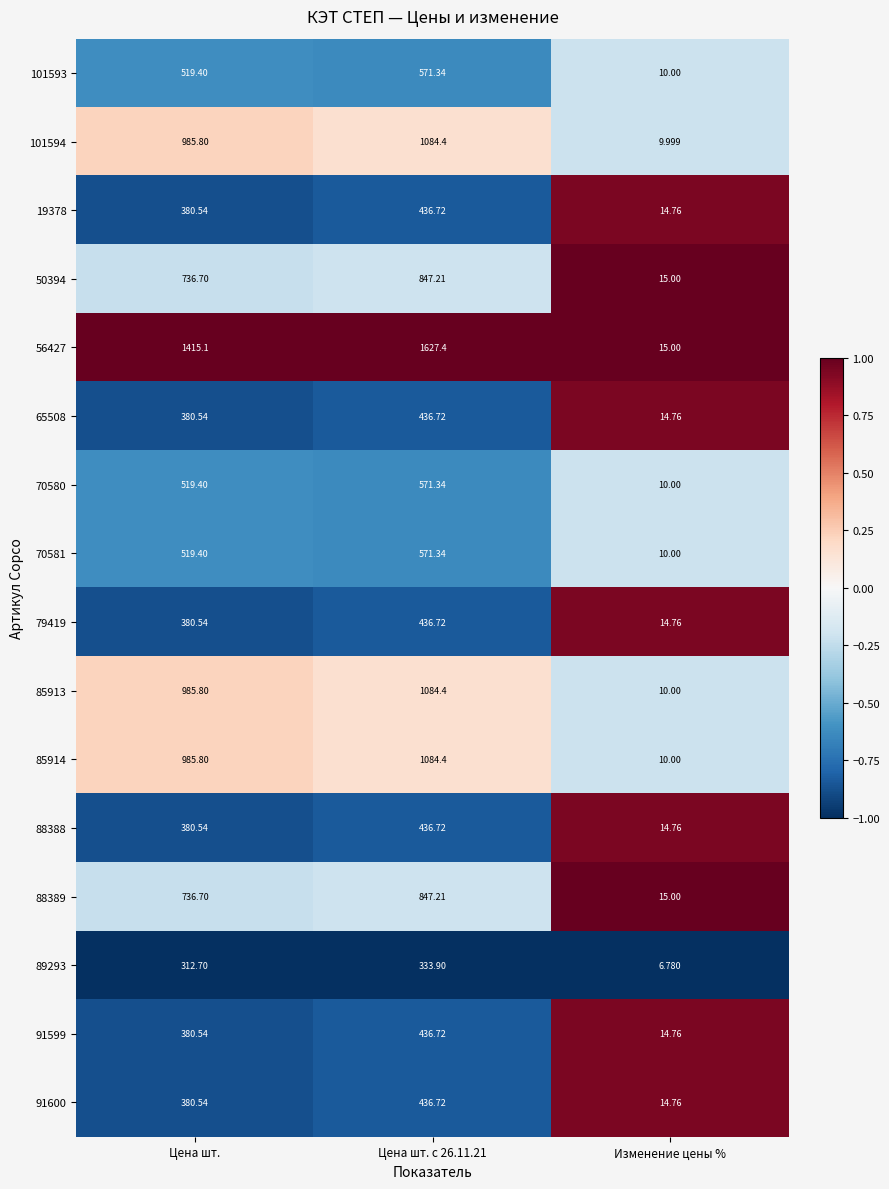

Is the value of 101594 at Цена шт. с 26.11.21 greater than the value of 88388 at Цена шт. с 26.11.21?

Yes